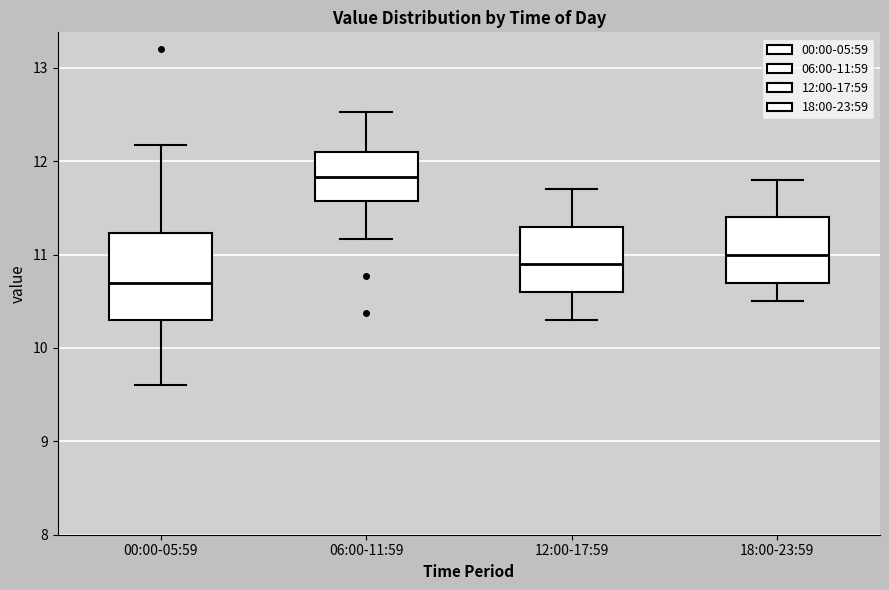

Comparing the boxes themselves (not the whiskers), which one is the tallest?

00:00-05:59